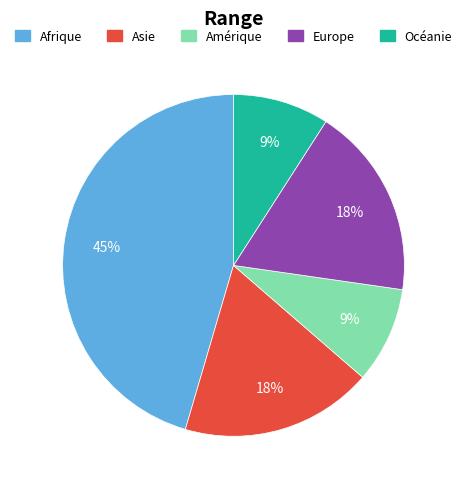

To the nearest percent, what is the average slice percentage?

20%